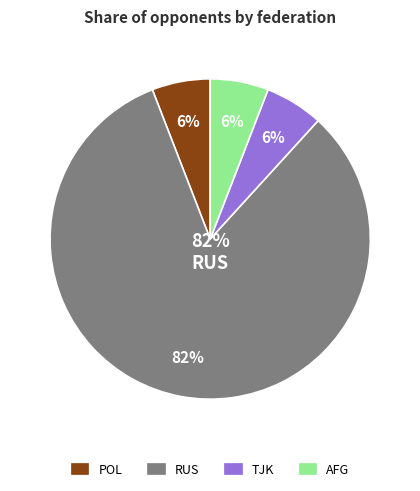

What is the ratio of the value at TJK to the value at POL?

1.0